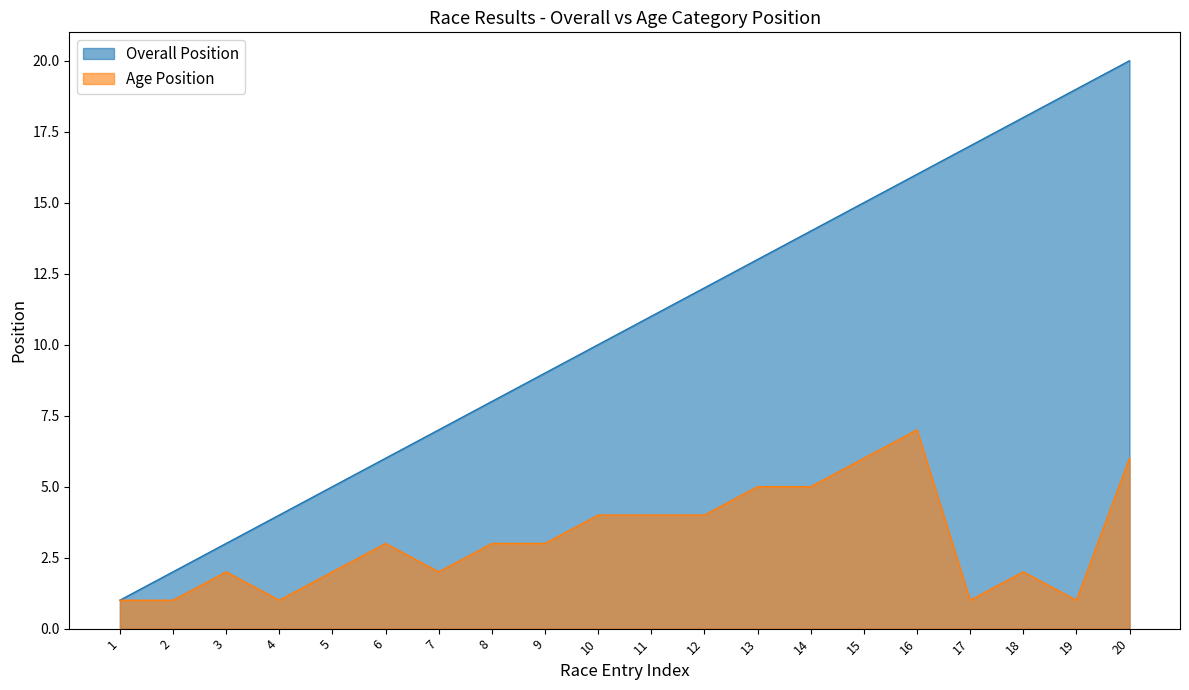

What is the highest value of the Age Position series?

7